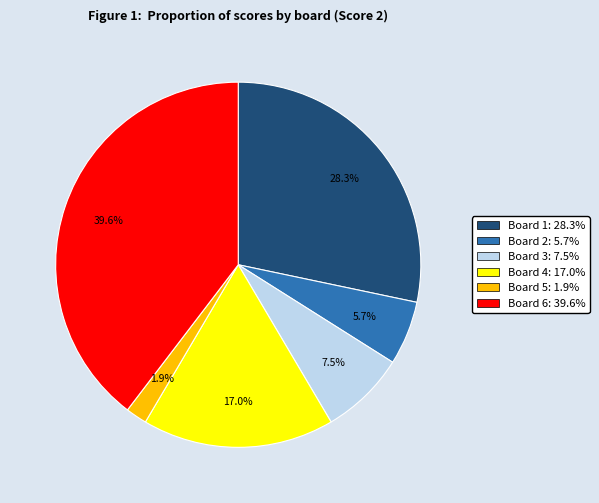

Is there a majority slice in this chart?

No